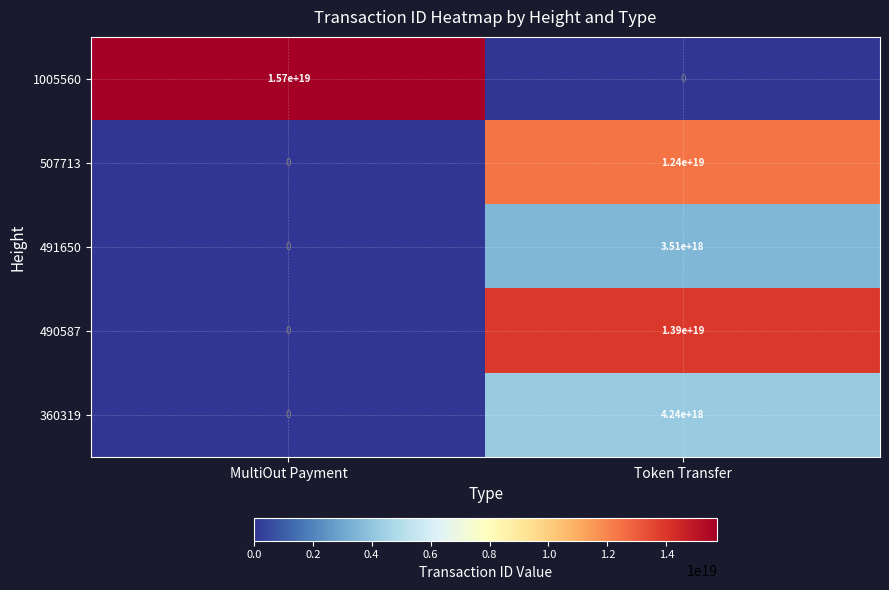

The value of 507713 at MultiOut Payment is -4192375995423011328. True or false?

False